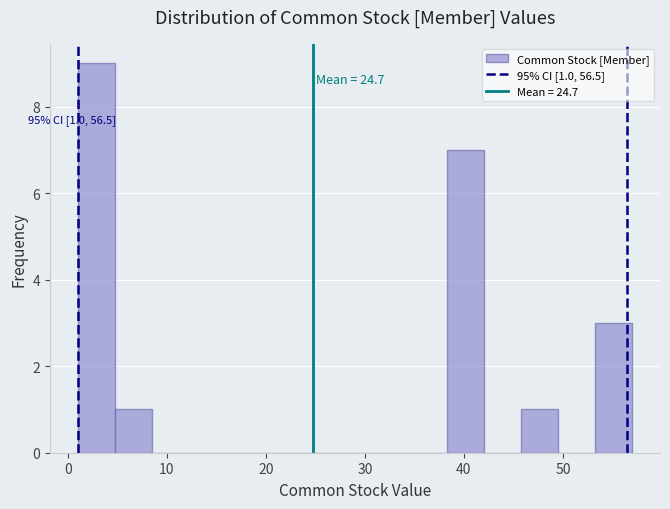

Around what value on the x-axis is the tallest bar? Give the approximate position of its centre, as read against the axis.

3